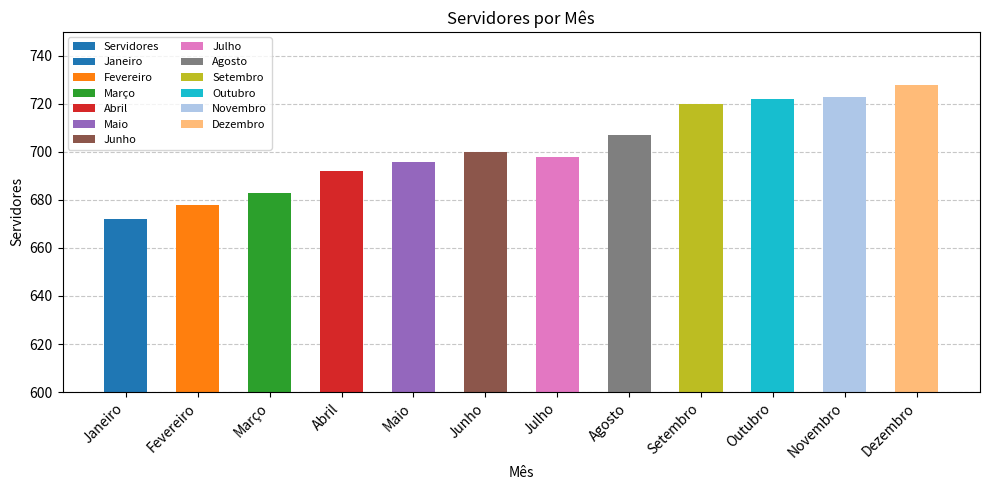

Is it true that the value at Abril is 917?

False